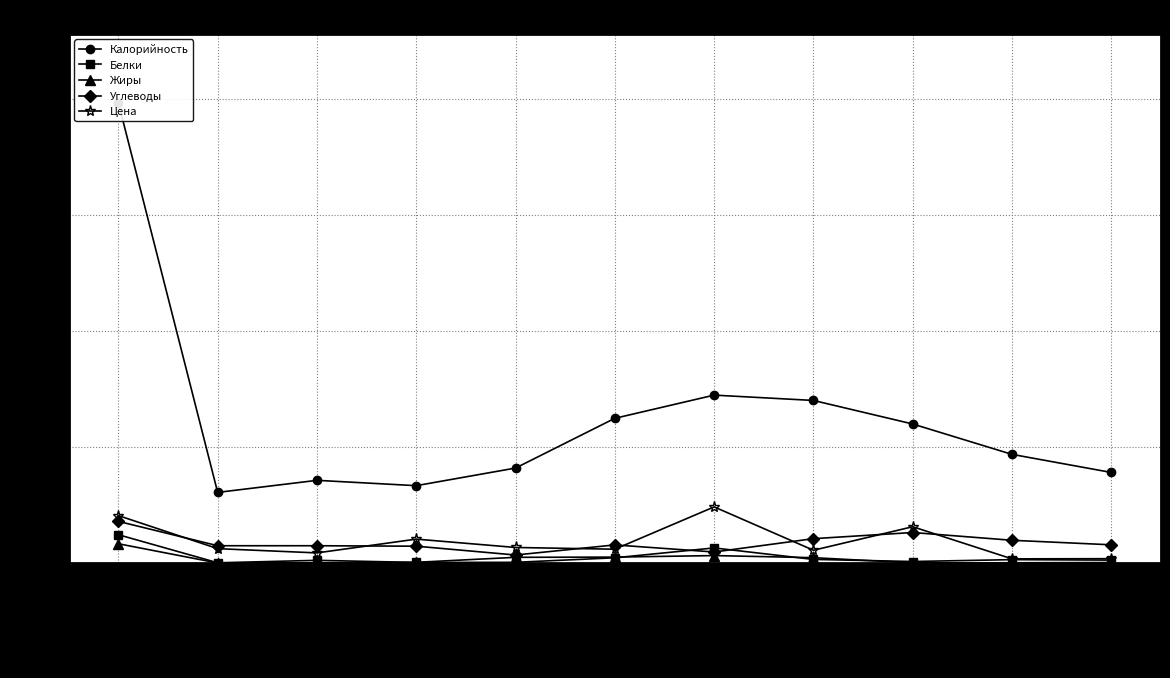

Where do Углеводы and Цена first cross each other?

Запеканка из творога and Чай с сахаром